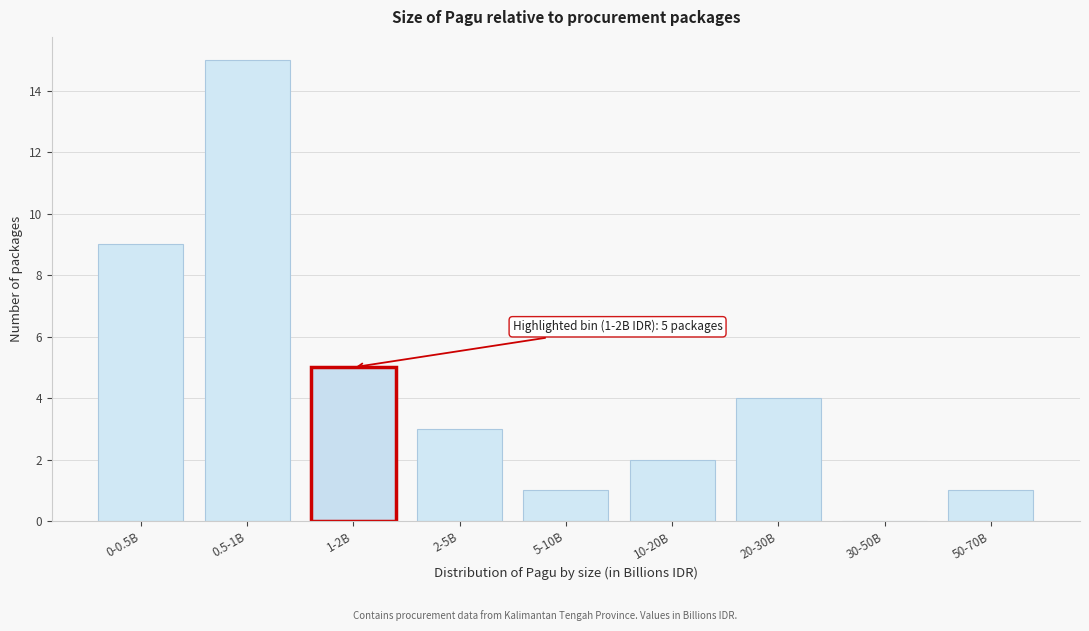

Reading right to left, extract all data points from this chart.

50-70B=1	30-50B=0	20-30B=4	10-20B=2	5-10B=1	2-5B=3	1-2B=5	0.5-1B=15	0-0.5B=9